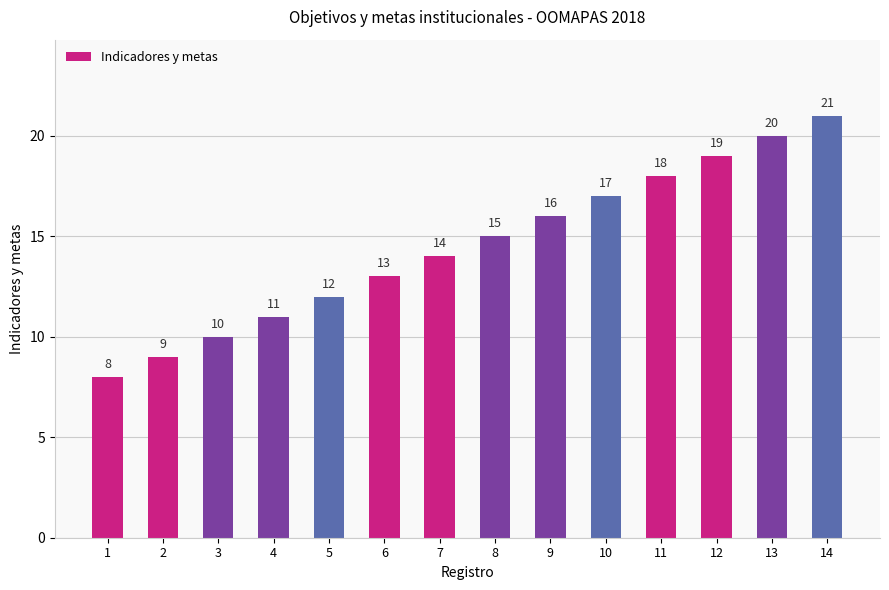

Are the bars horizontal?

No